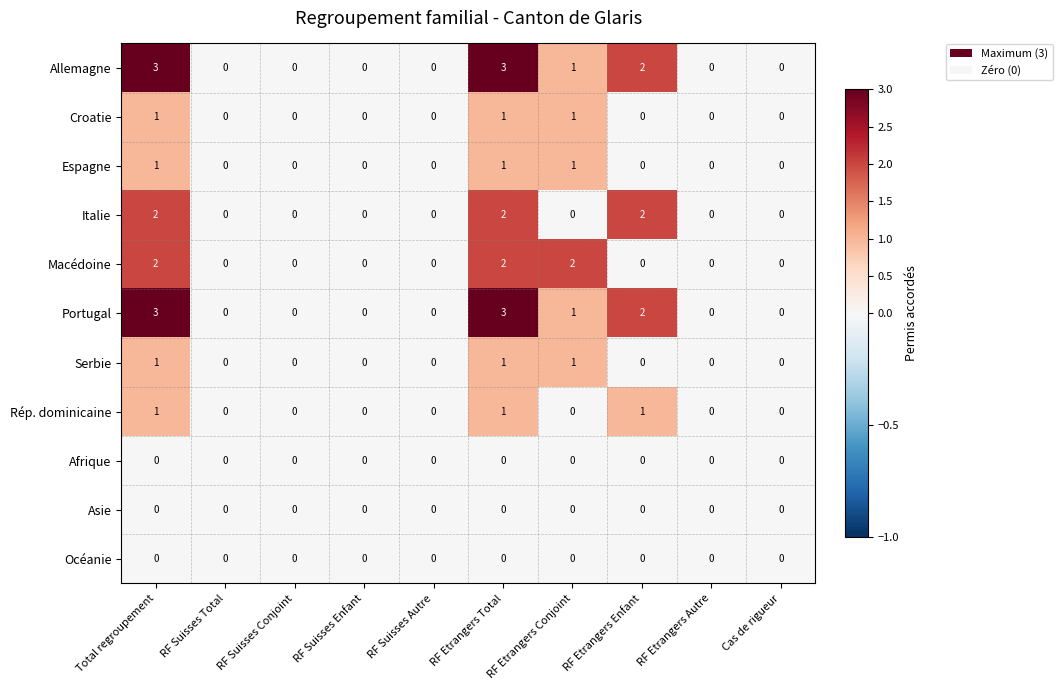

Count the number of categories in the chart.

10